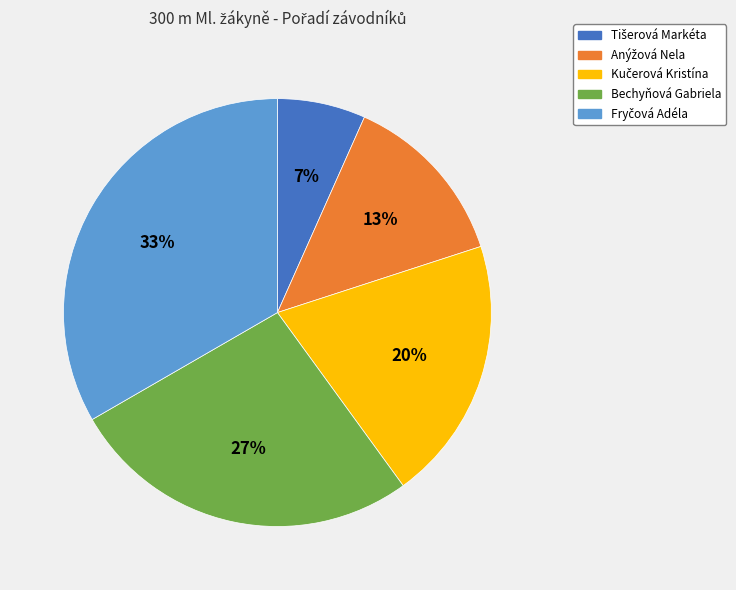

To the nearest percent, what portion does Bechyňová Gabriela represent?

27%